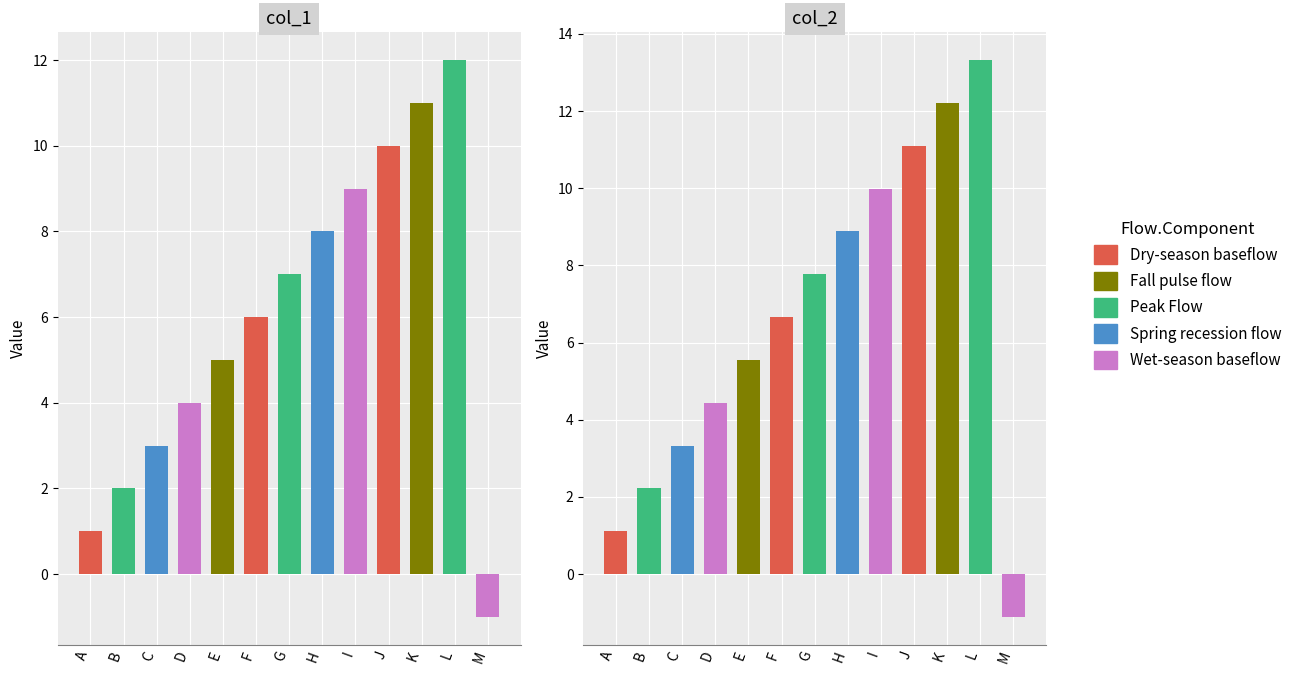

The col_2 series shows 2.5 at E. True or false?

False